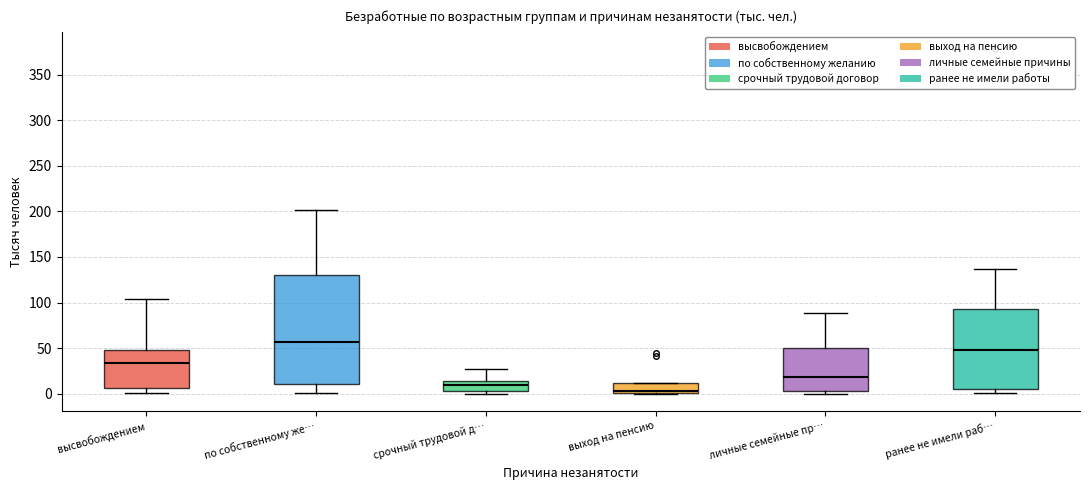

Where is the lower edge of the box for высвобождением on the y-axis? The values are not printed on the chart, so give them approximately, as read against the axis.

5